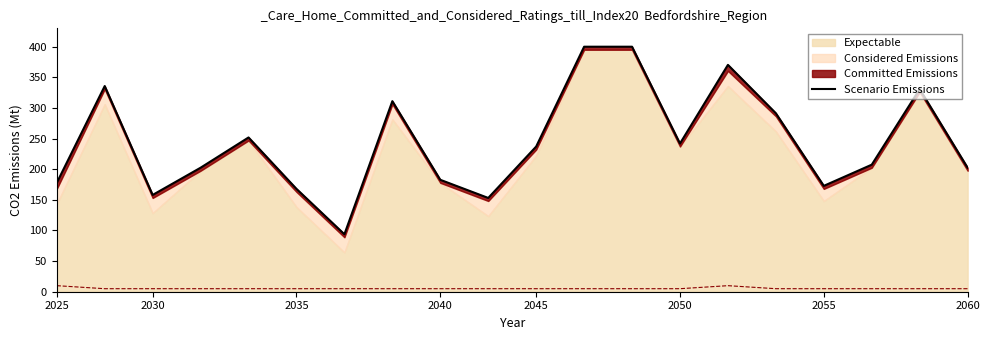

True or false: the data shows 359.5 at 2050.

False